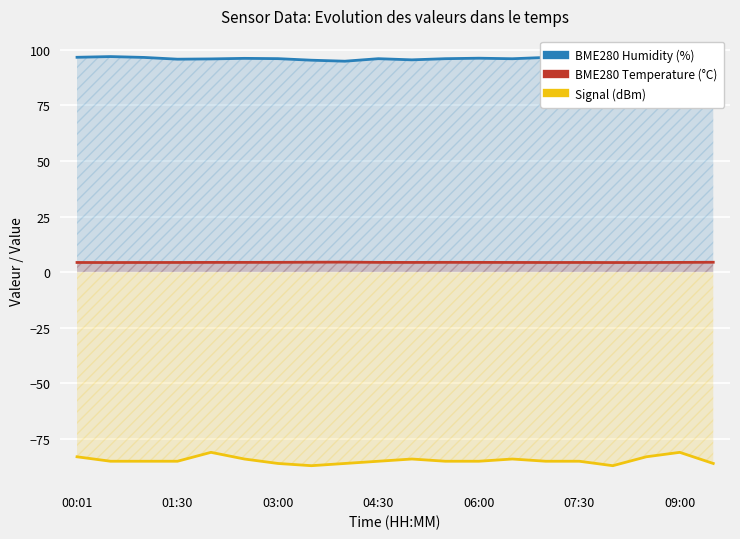

Is it true that Signal (dBm) equals -85.0 at 01:30?

True